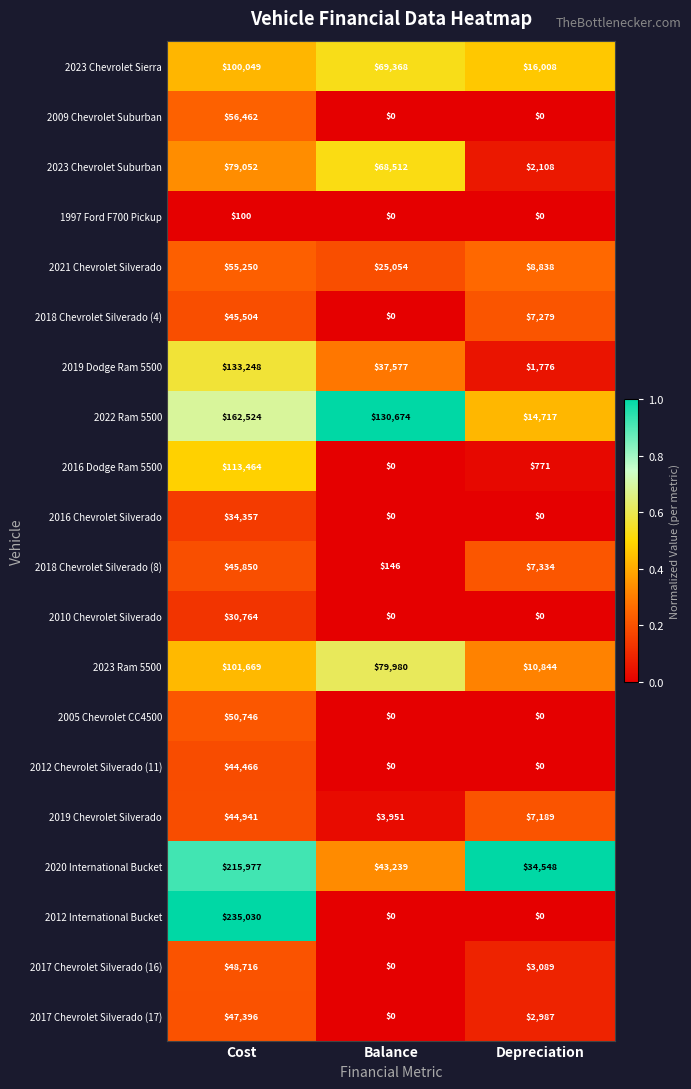

What is the sum of all 2021 Chevrolet Silverado values?

89142